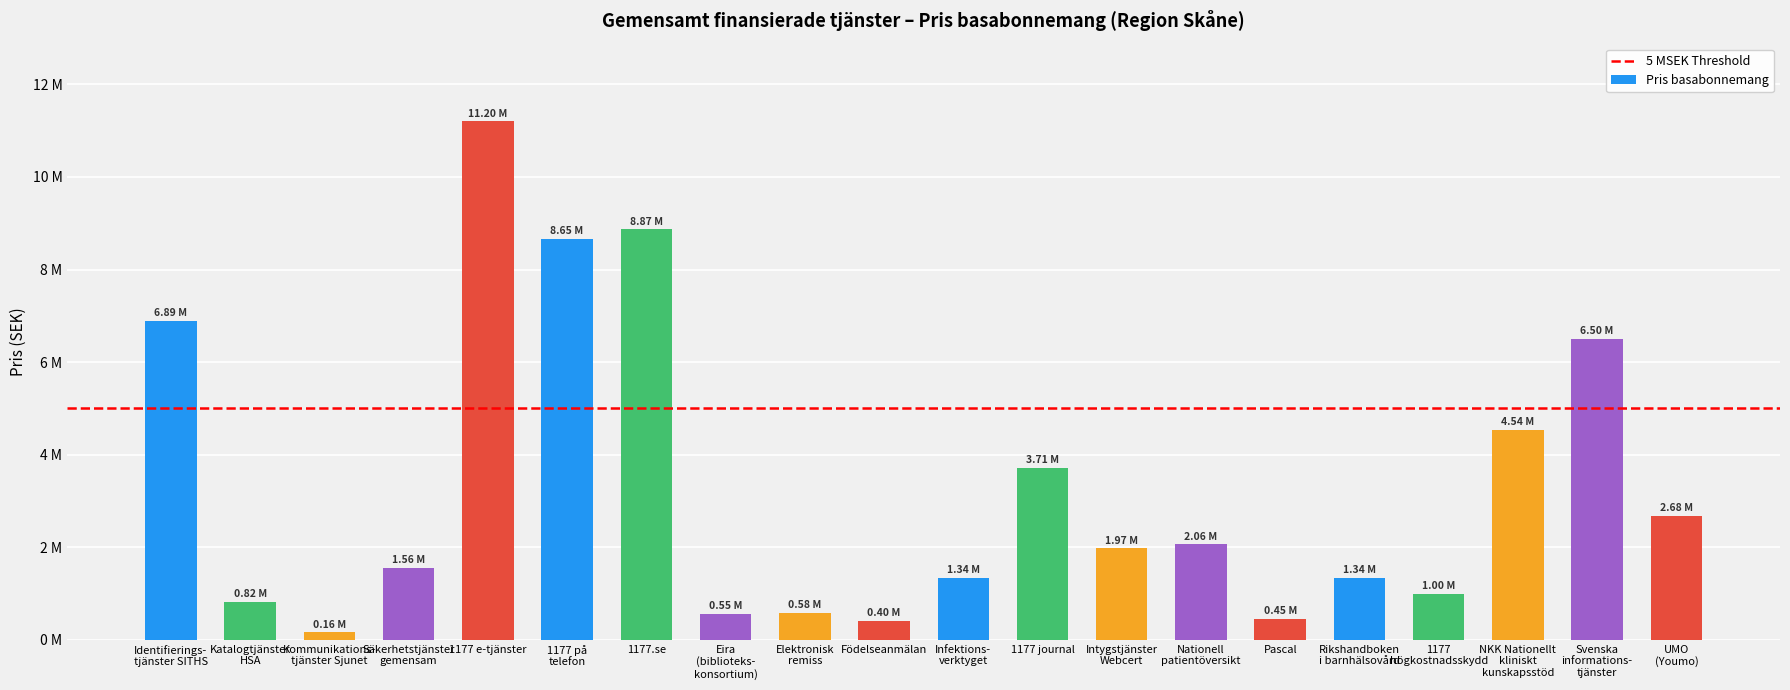

Are the bars grouped side by side (vs. stacked)?

No